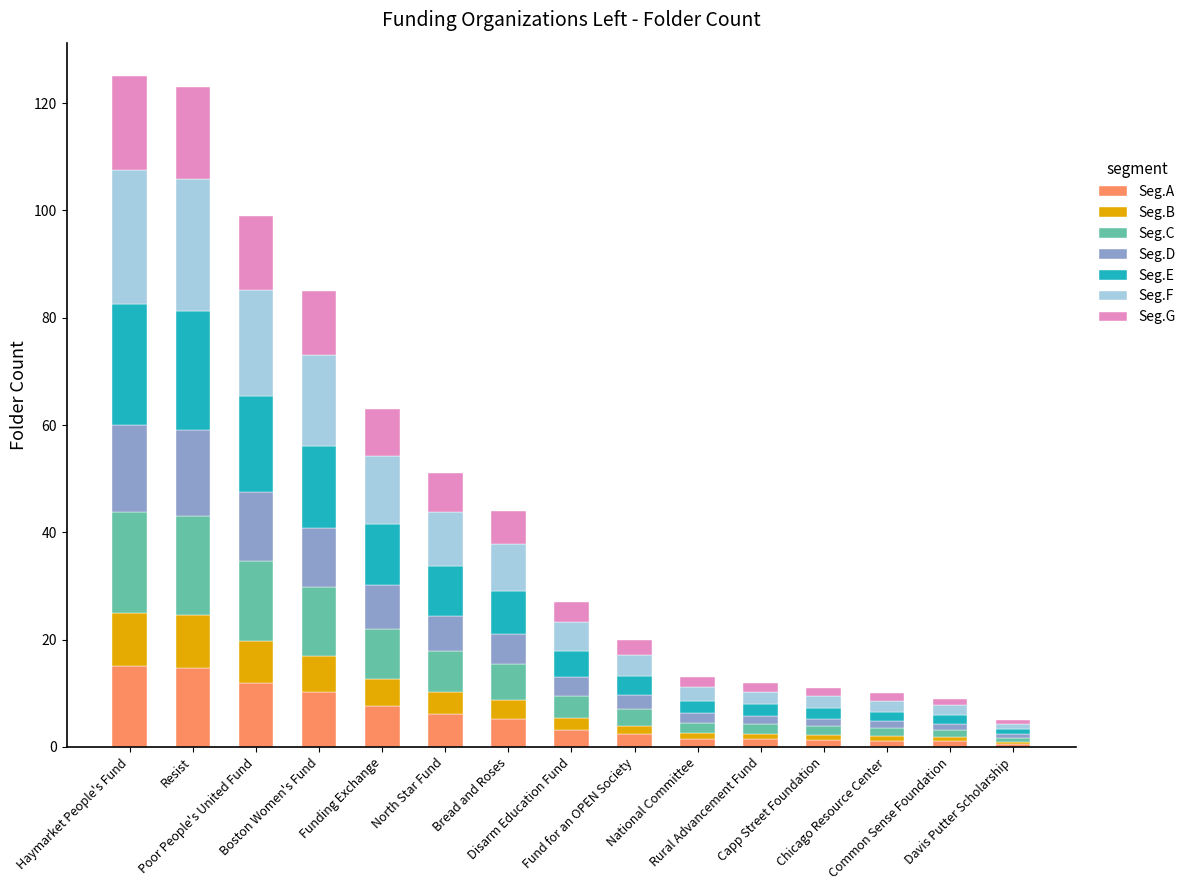

What is the maximum value for Seg.A?

15.0